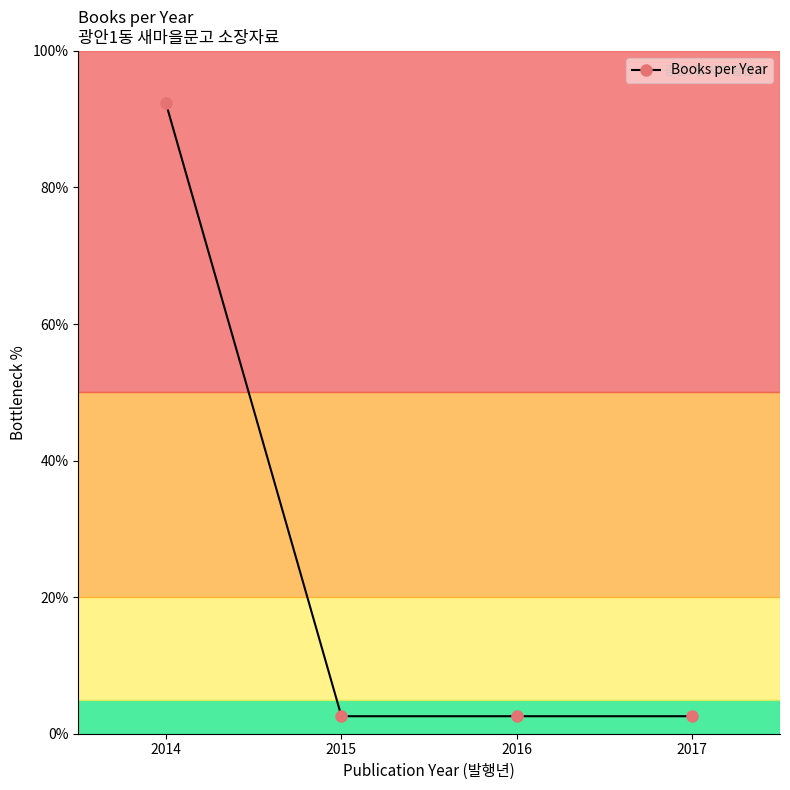

The chart shows a value of 2.6 at 2017. True or false?

True